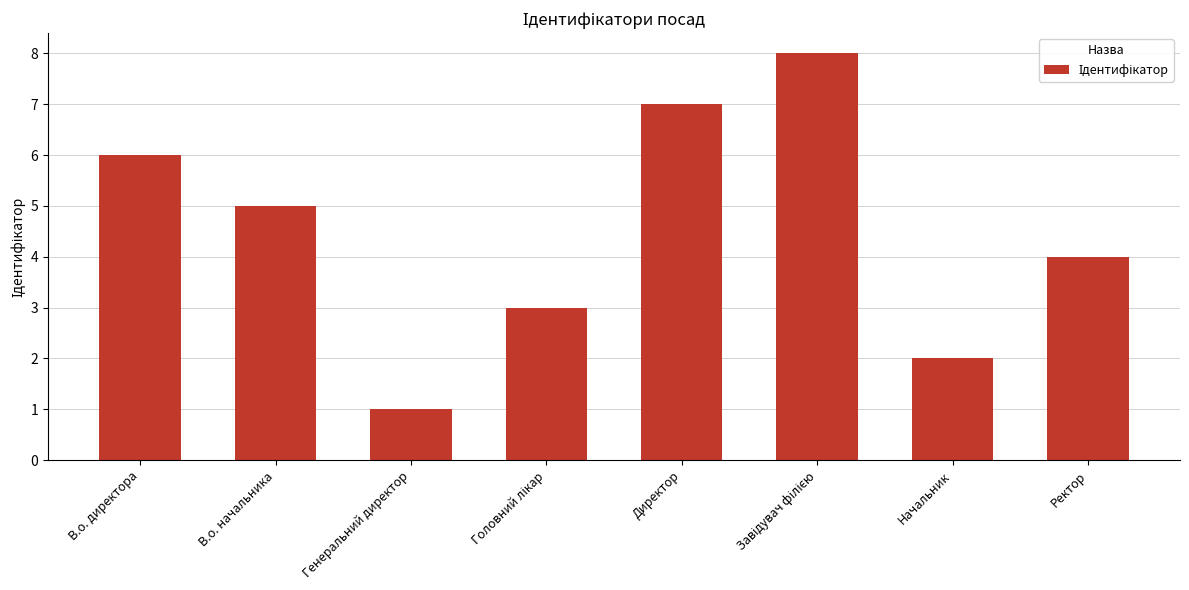

What is the label of the 8th bar from the right?

В.о. директора